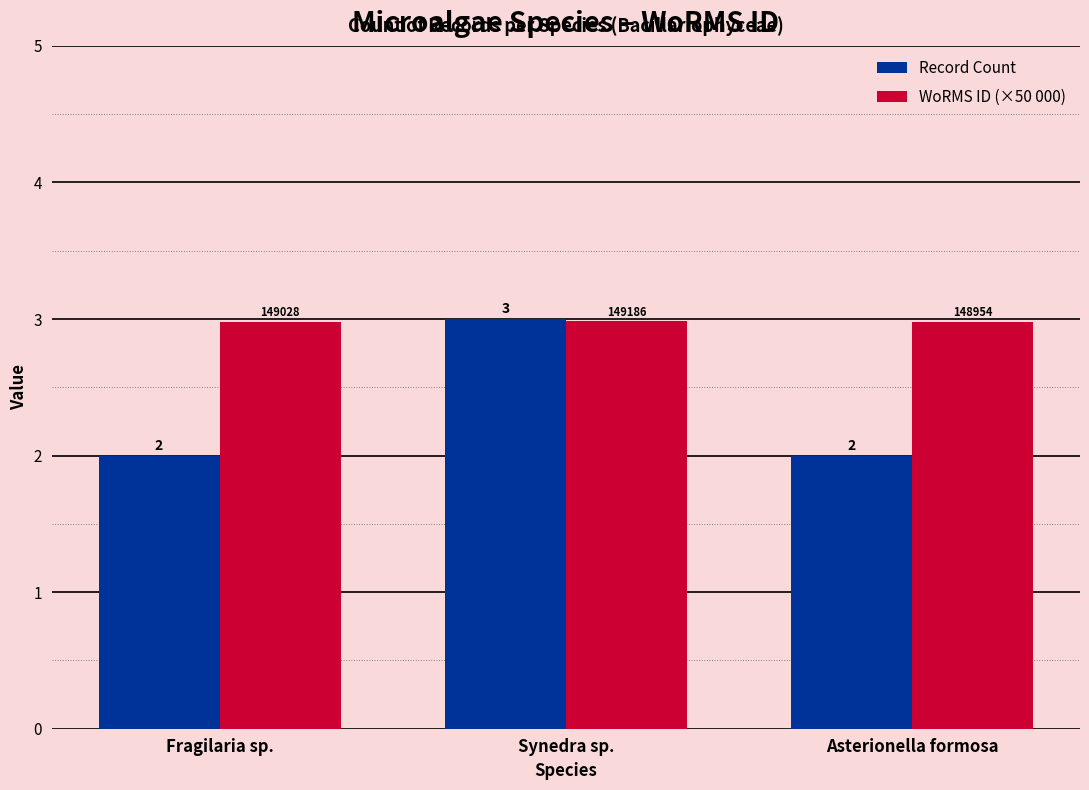

What is the minimum value shown in the chart?

2.0